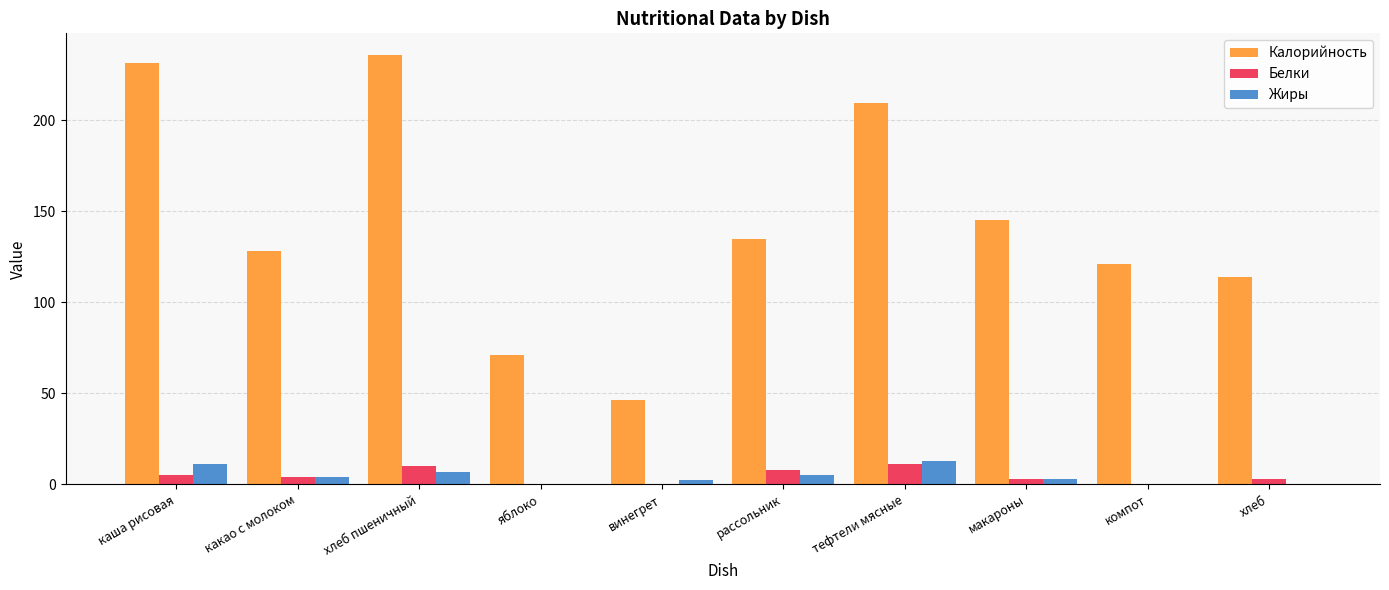

Is the value of Калорийность at каша рисовая greater than the value of Жиры at макароны?

Yes